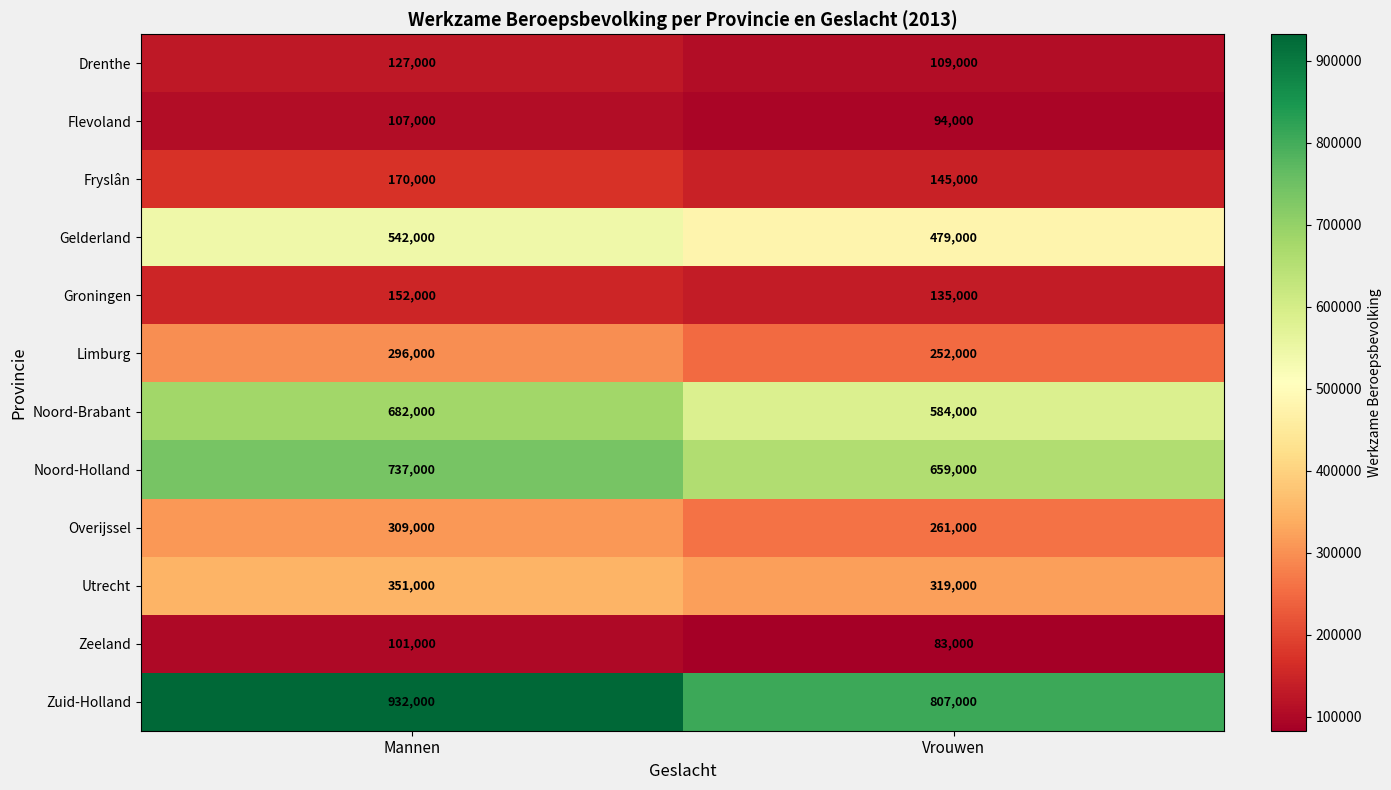

What is the difference between the maximum and minimum values in the Drenthe series?

18000